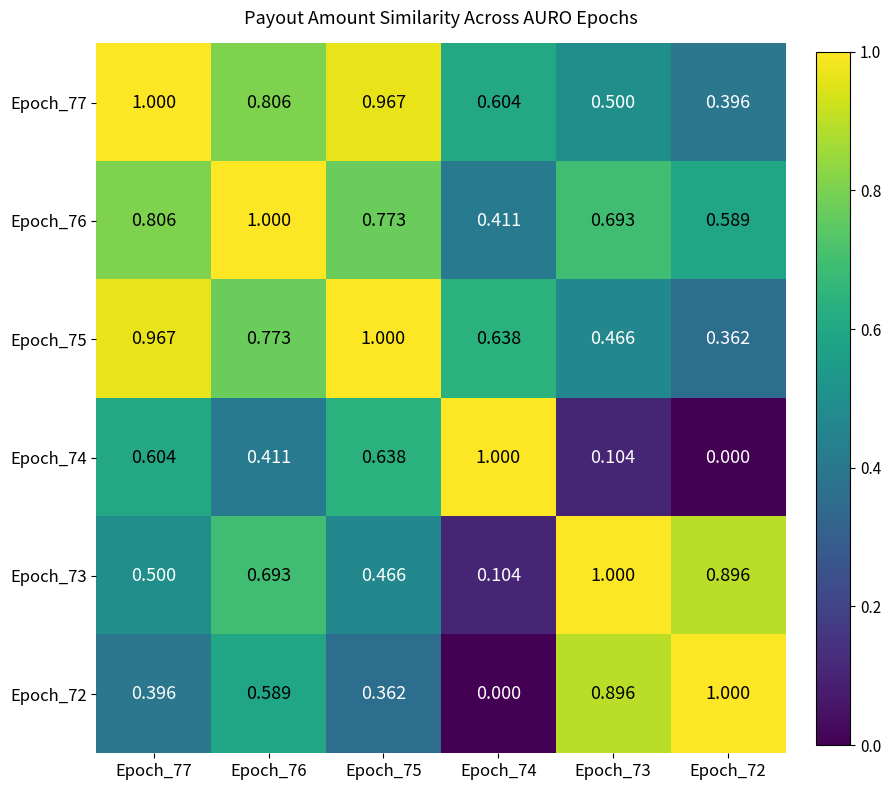

Is the value of Epoch_76 at Epoch_73 greater than the value of Epoch_72 at Epoch_73?

No